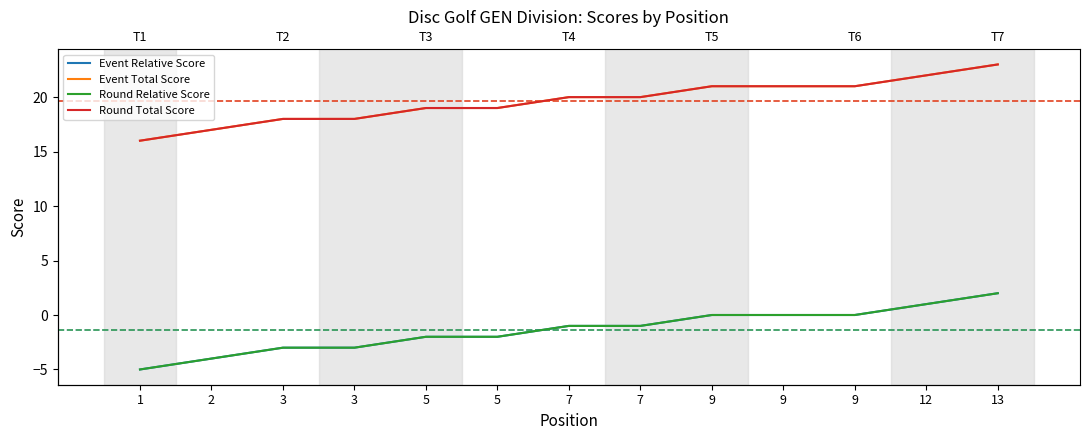

True or false: Round Relative Score has a value of -2 at 5.

True